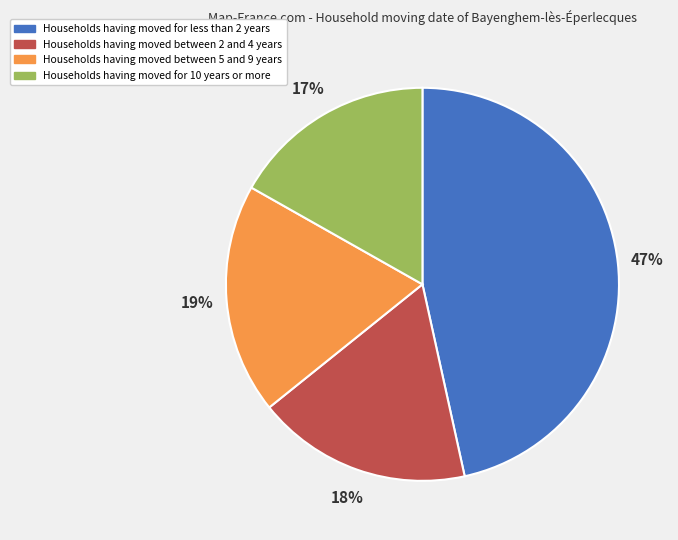

True or false: Households having moved for less than 2 years accounts for 59% of the total.

False